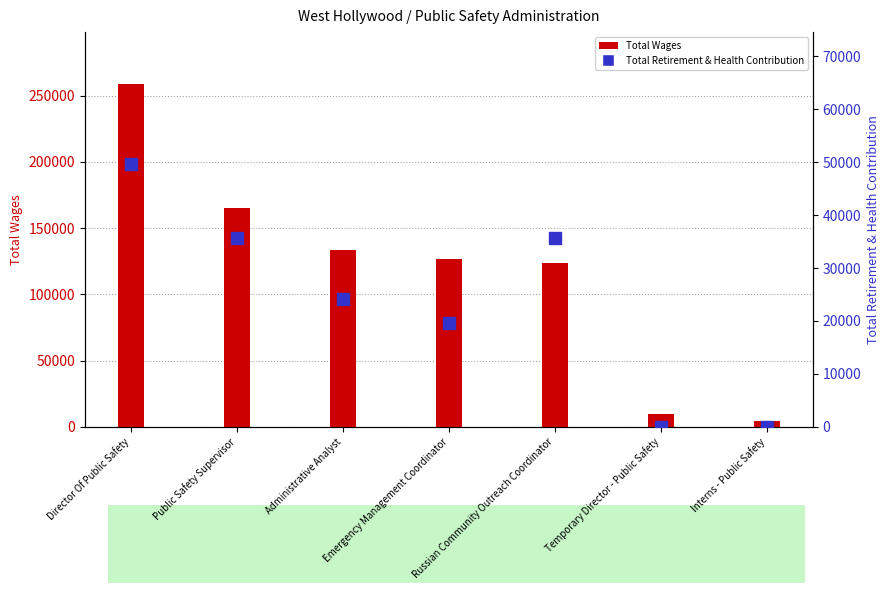

What position from the left is Administrative Analyst?

3